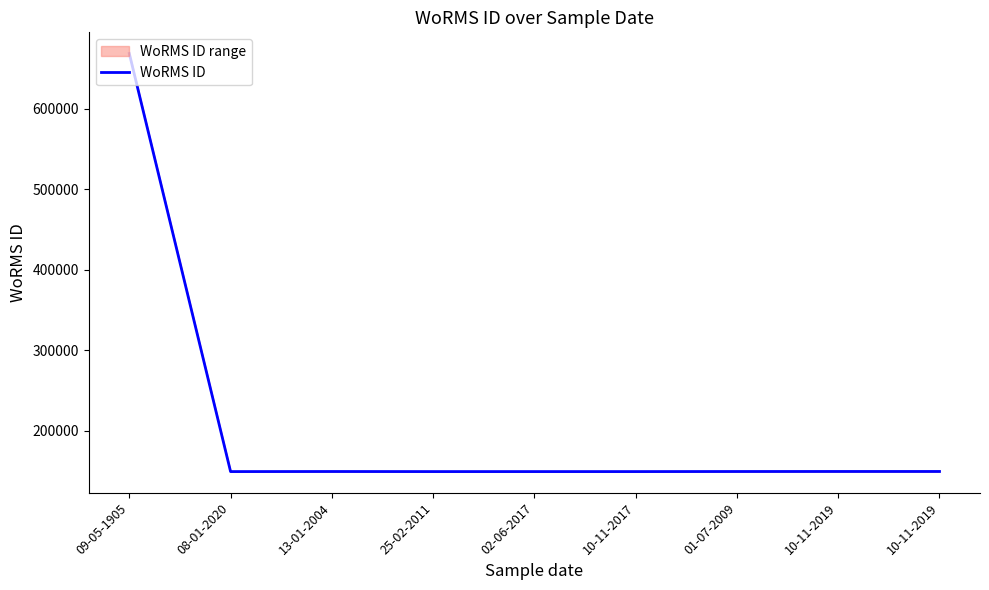

List the labels in order of value, smallest first.

08-01-2020, 25-02-2011, 02-06-2017, 10-11-2017, 13-01-2004, 01-07-2009, 10-11-2019, 10-11-2019, 09-05-1905